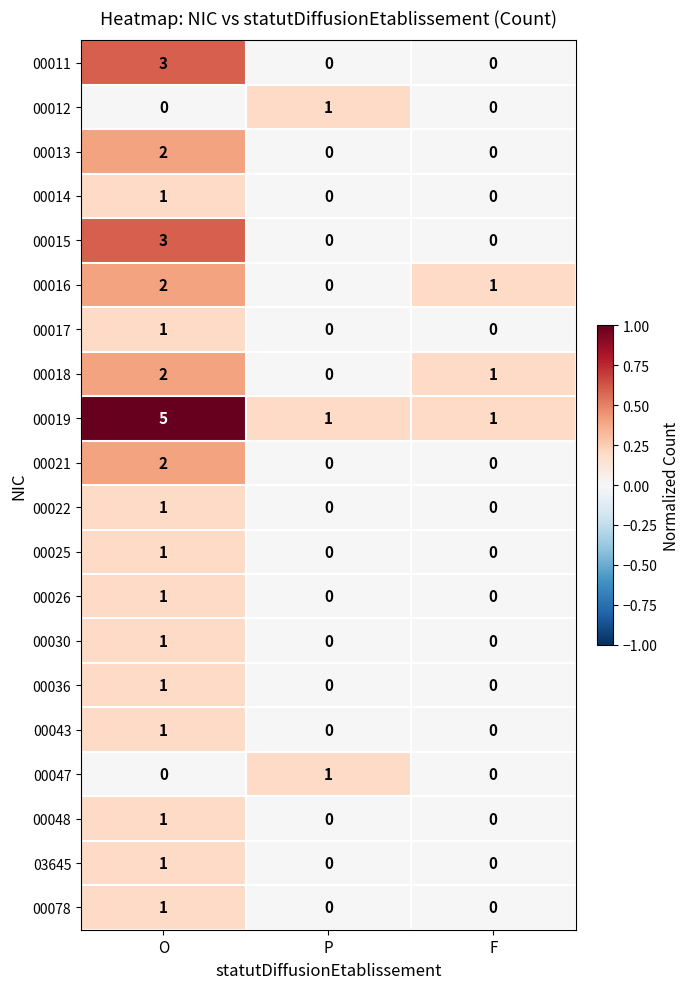

True or false: 00047 has a value of 0 at F.

True